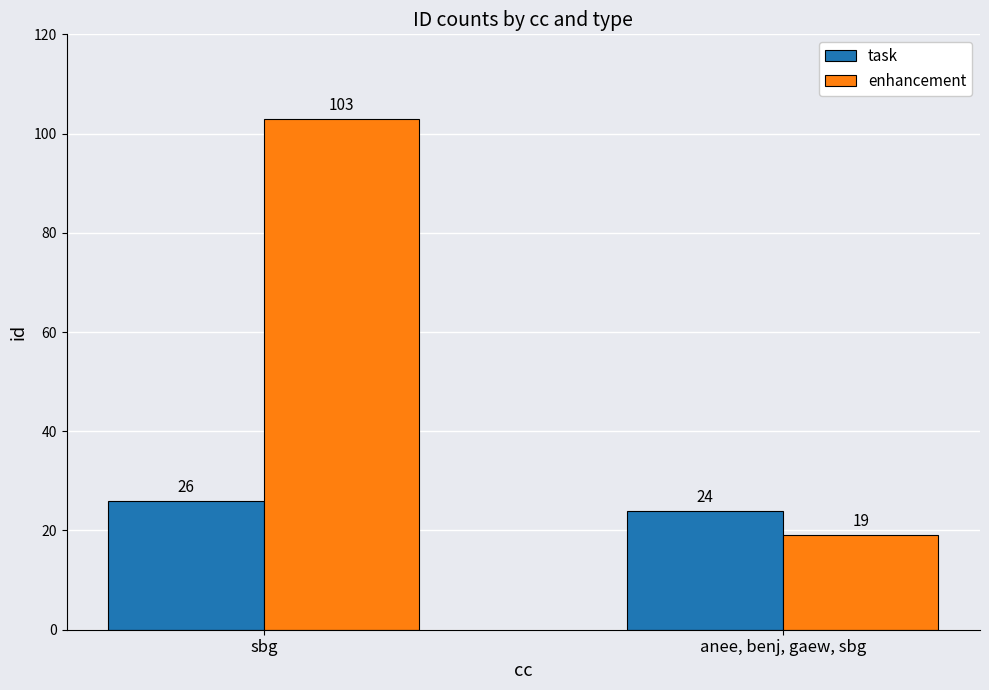

Reading left to right, transcribe all the data shown in this chart.

task: sbg=26	anee, benj, gaew, sbg=24
enhancement: sbg=103	anee, benj, gaew, sbg=19